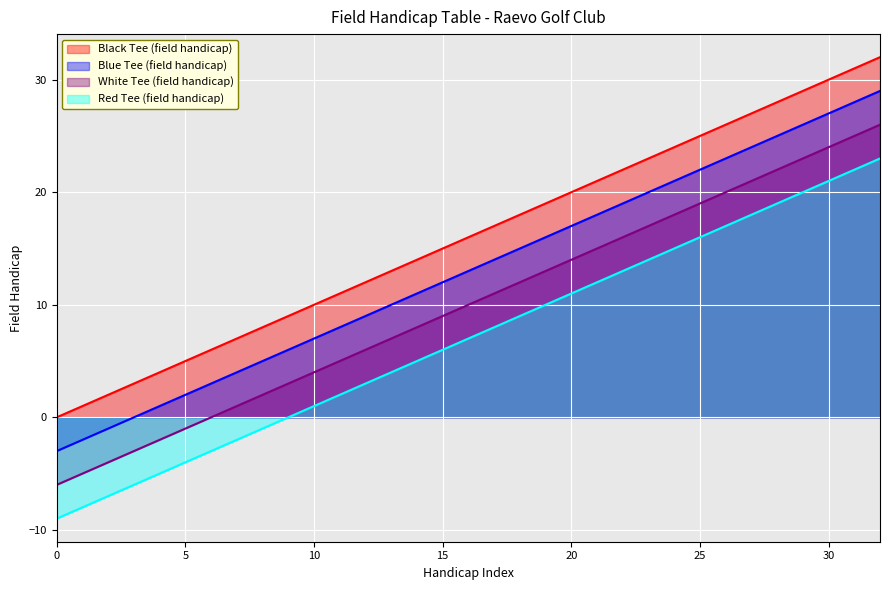

True or false: Blue Tee (field handicap) has more than 1 interior local peaks.

False